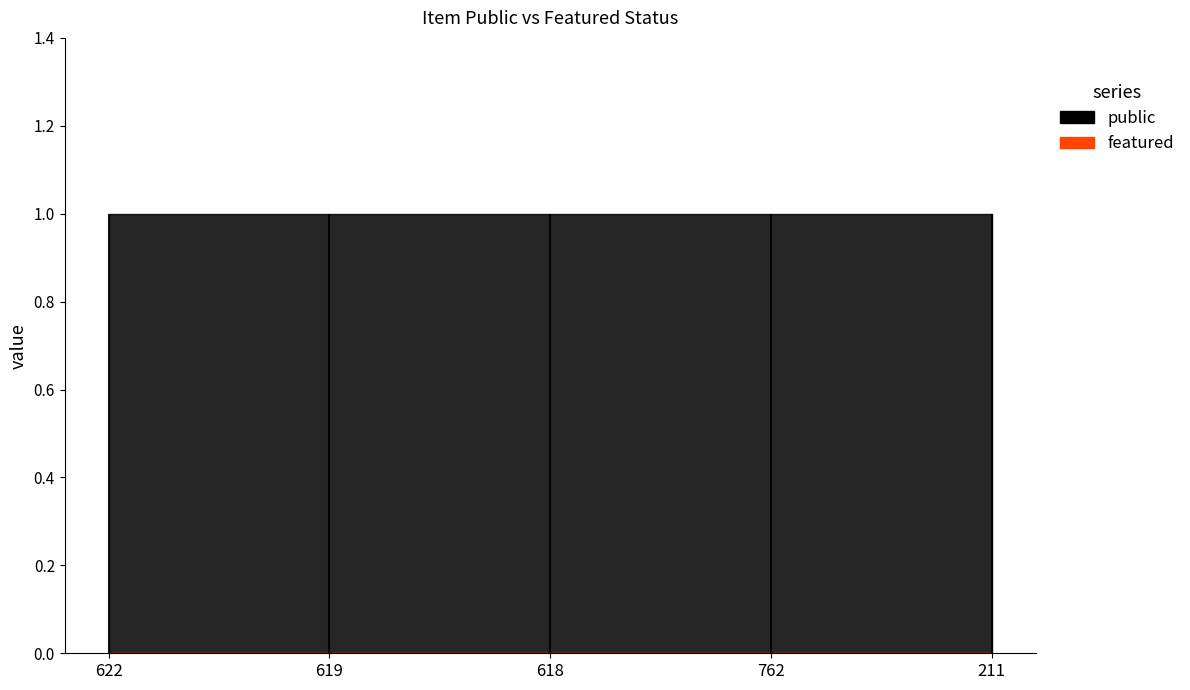

What is the sum of the public values at 622 and 762?

2